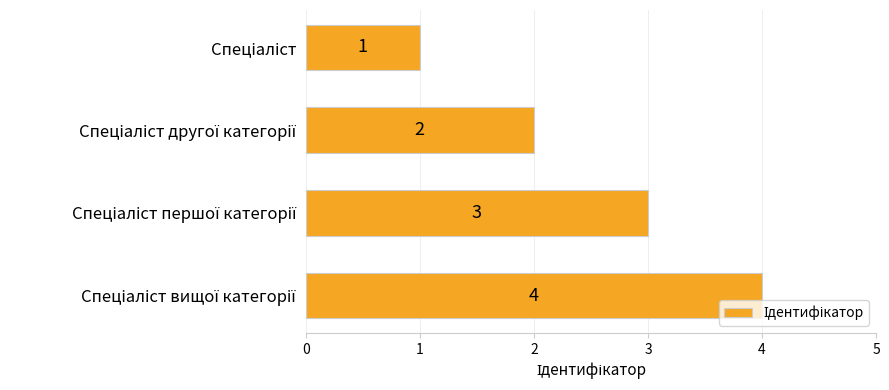

What is the greatest value displayed?

4